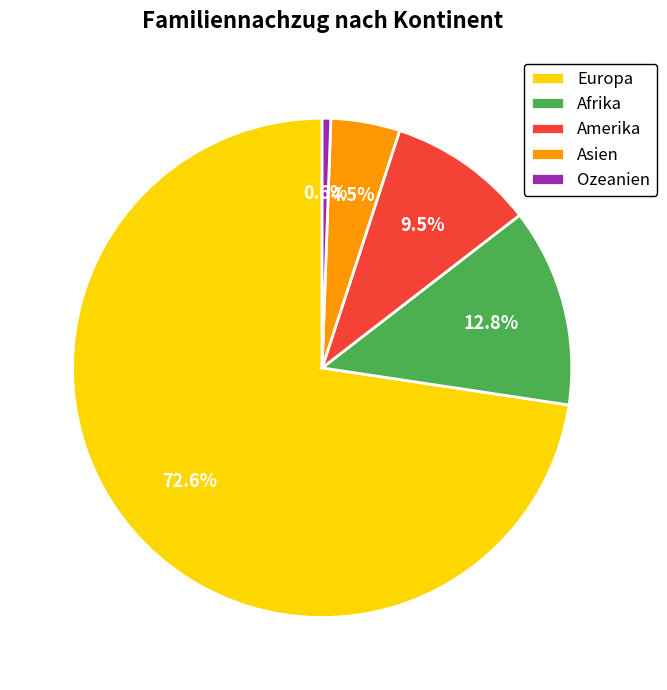

Between Europa and Afrika, which is larger?

Europa